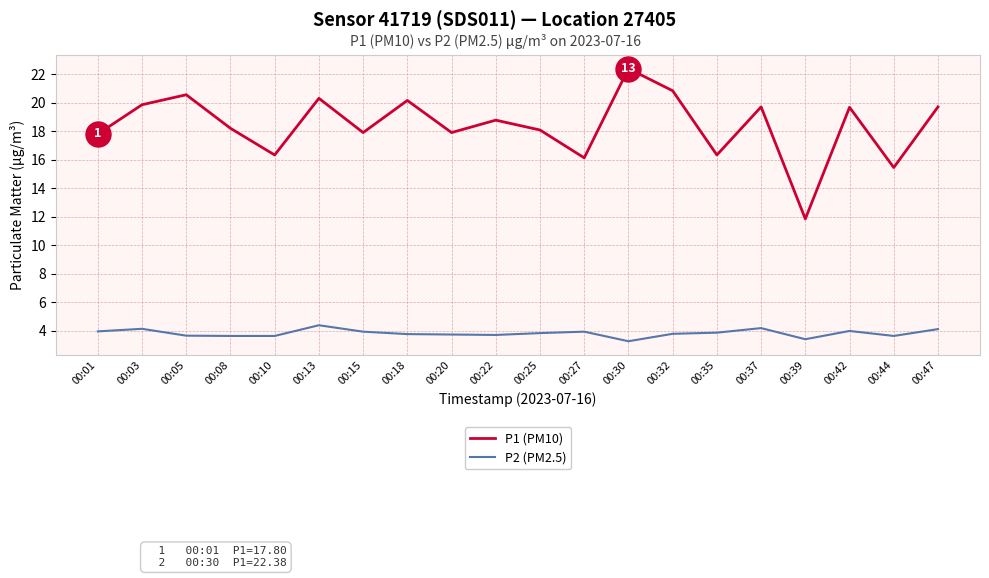

Which series changed the most between 00:15 and 00:44?

P1 (PM10)